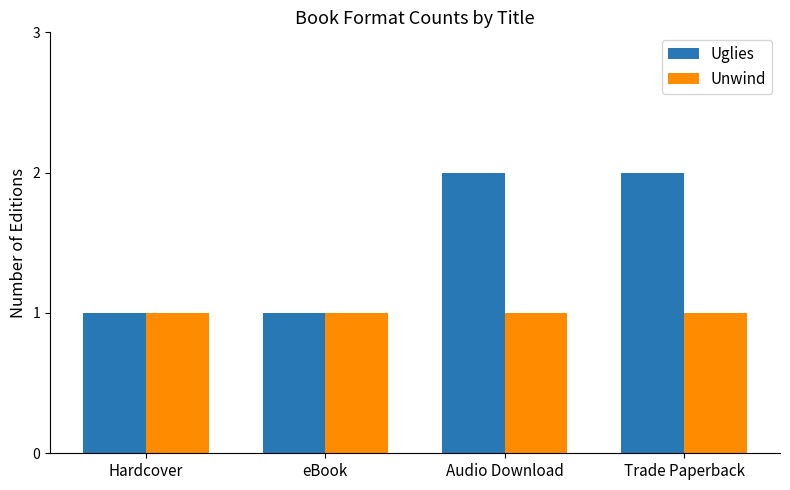

Does the chart contain stacked bars?

No